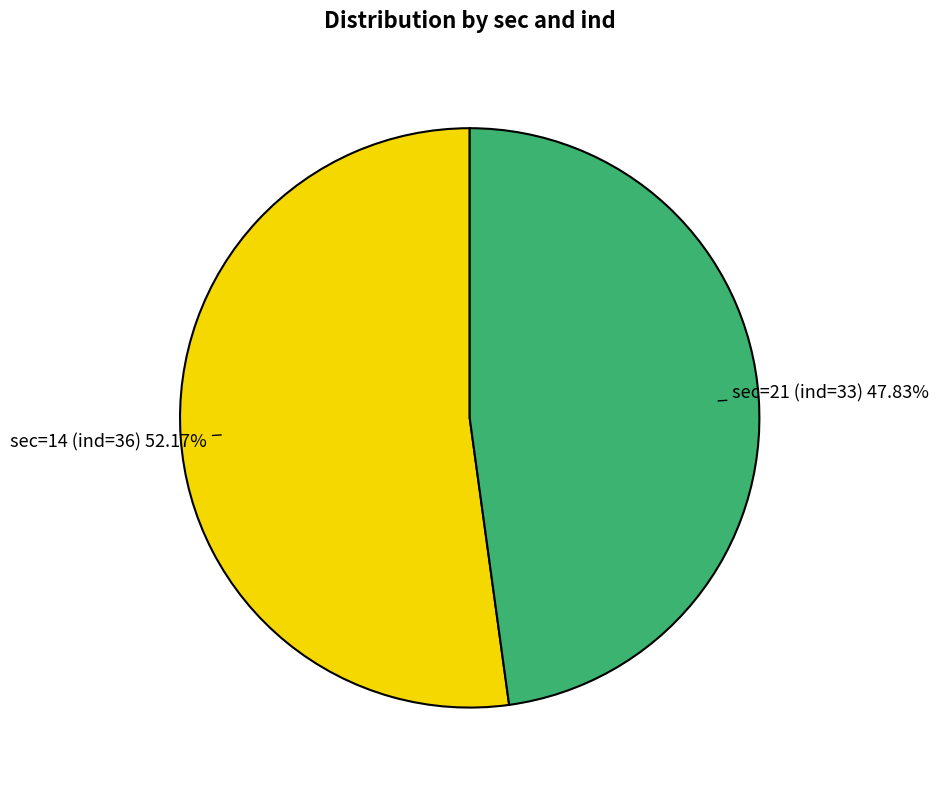

What is the largest slice in the pie chart?

sec=14 (ind=36)